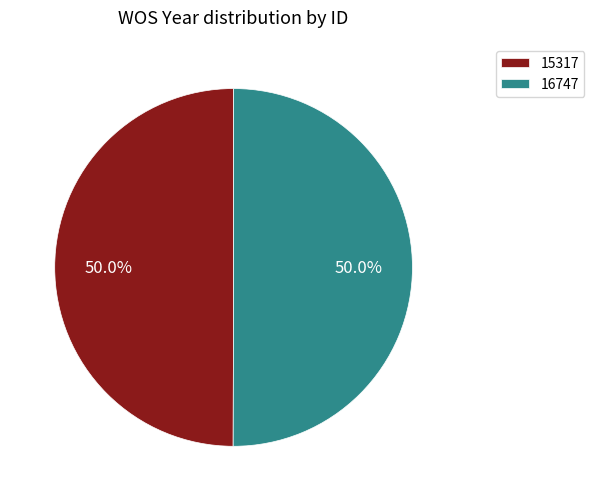

Approximately how many times larger is the value at 15317 compared to 16747?

1.0